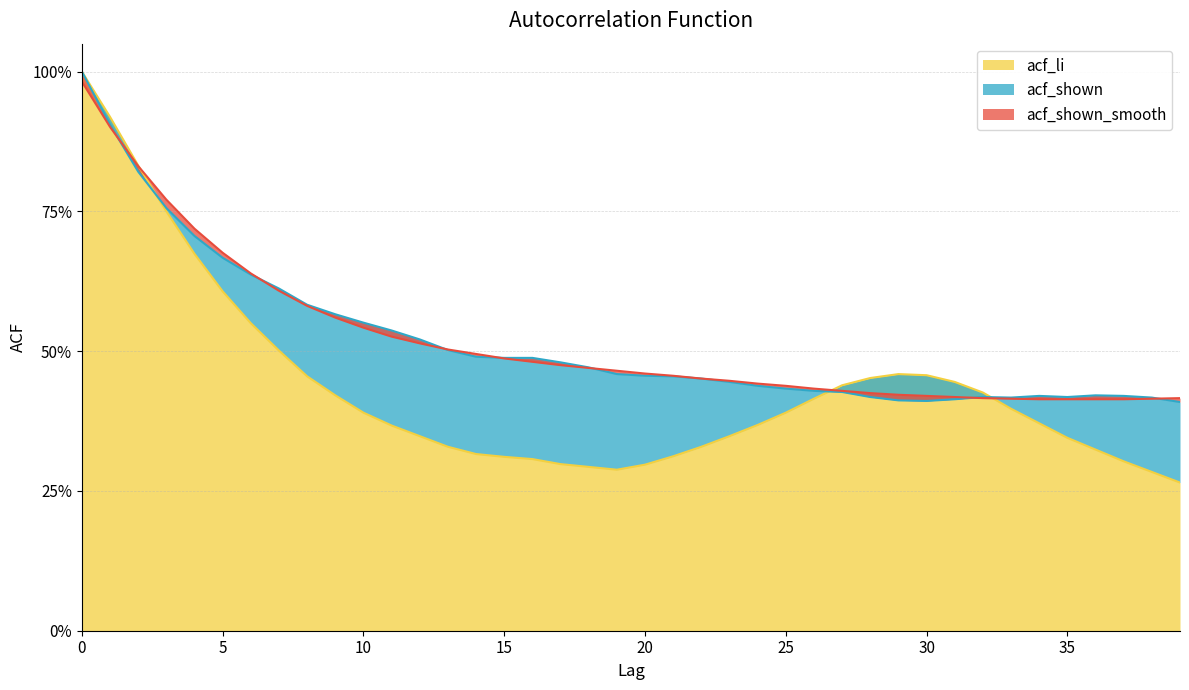

Reading left to right, what are all the values shown in this chart?

acf_li: 0=1.0	1=0.9	2=0.8	3=0.8	4=0.7	5=0.6	6=0.6	7=0.5	8=0.5	9=0.4	10=0.4	11=0.4	12=0.3	13=0.3	14=0.3	15=0.3	16=0.3	17=0.3	18=0.3	19=0.3	20=0.3	21=0.3	22=0.3	23=0.3	24=0.4	25=0.4	26=0.4	27=0.4	28=0.5	29=0.5	30=0.5	31=0.4	32=0.4	33=0.4	34=0.4	35=0.3	36=0.3	37=0.3	38=0.3	39=0.3
acf_shown: 0=1.0	1=0.9	2=0.8	3=0.8	4=0.7	5=0.7	6=0.6	7=0.6	8=0.6	9=0.6	10=0.6	11=0.5	12=0.5	13=0.5	14=0.5	15=0.5	16=0.5	17=0.5	18=0.5	19=0.5	20=0.5	21=0.5	22=0.5	23=0.4	24=0.4	25=0.4	26=0.4	27=0.4	28=0.4	29=0.4	30=0.4	31=0.4	32=0.4	33=0.4	34=0.4	35=0.4	36=0.4	37=0.4	38=0.4	39=0.4
acf_shown_smooth: 0=1.0	1=0.9	2=0.8	3=0.8	4=0.7	5=0.7	6=0.6	7=0.6	8=0.6	9=0.6	10=0.5	11=0.5	12=0.5	13=0.5	14=0.5	15=0.5	16=0.5	17=0.5	18=0.5	19=0.5	20=0.5	21=0.5	22=0.5	23=0.4	24=0.4	25=0.4	26=0.4	27=0.4	28=0.4	29=0.4	30=0.4	31=0.4	32=0.4	33=0.4	34=0.4	35=0.4	36=0.4	37=0.4	38=0.4	39=0.4